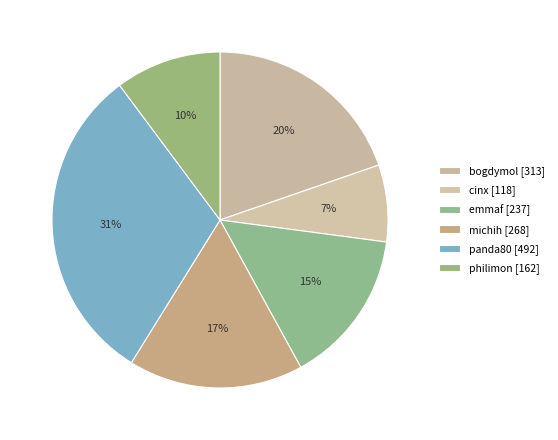

To the nearest percent, what is the average slice percentage?

17%